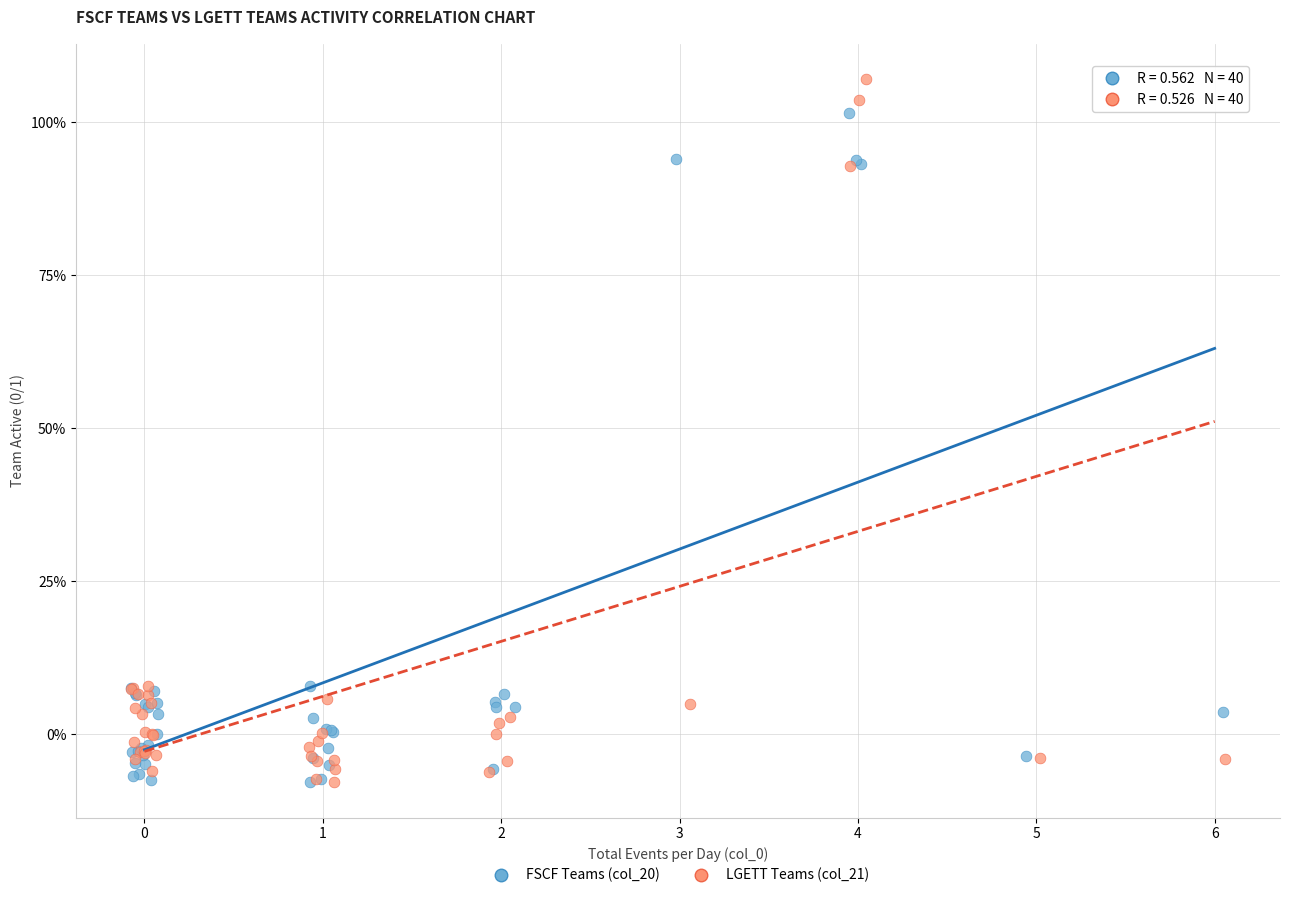

What are all the series names shown in the legend?

FSCF Teams (col_20), LGETT Teams (col_21)